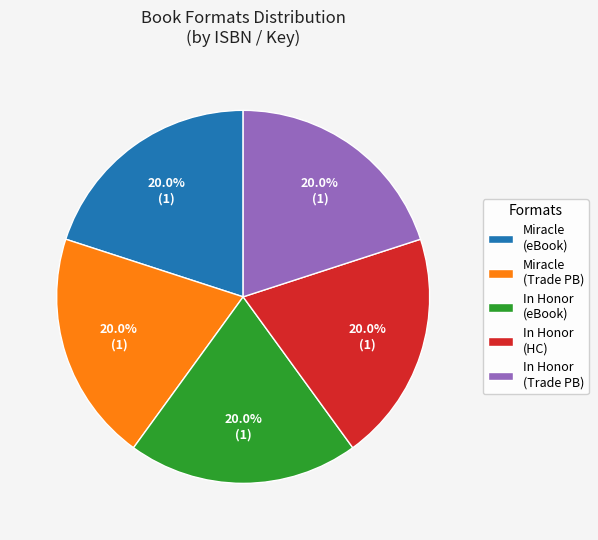

Is In Honor (HC) the majority of the pie?

No